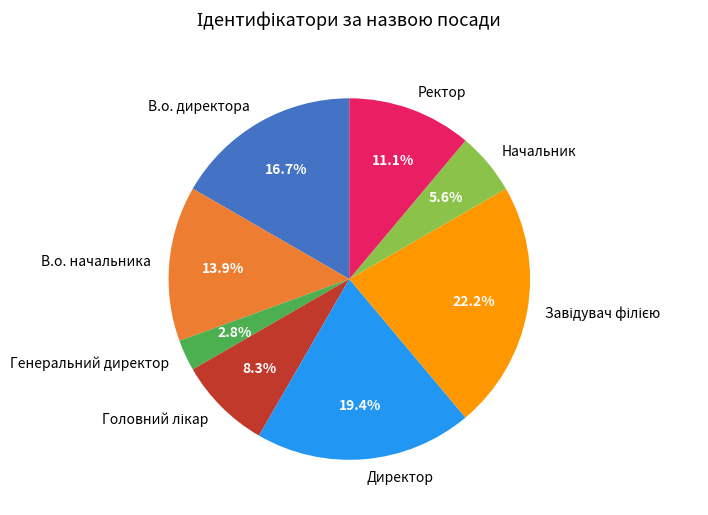

Which category has the smallest portion of the pie?

Генеральний директор